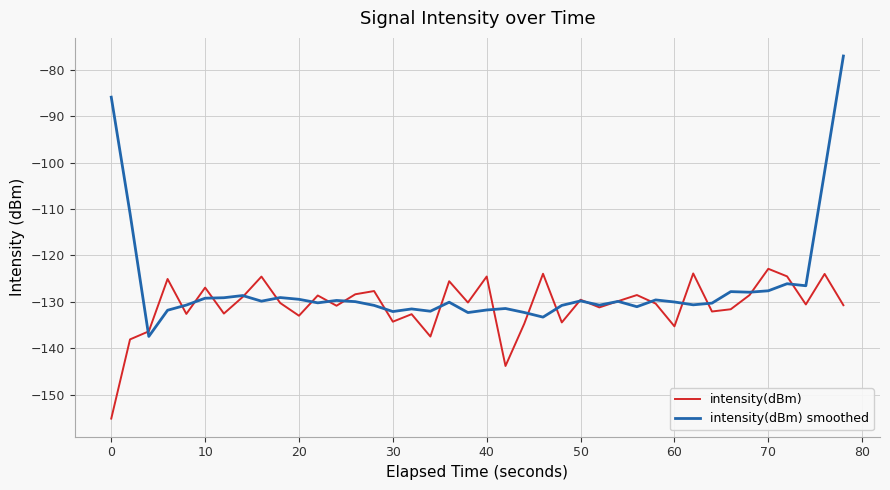

Which series has the largest range (max minus min)?

intensity(dBm) smoothed